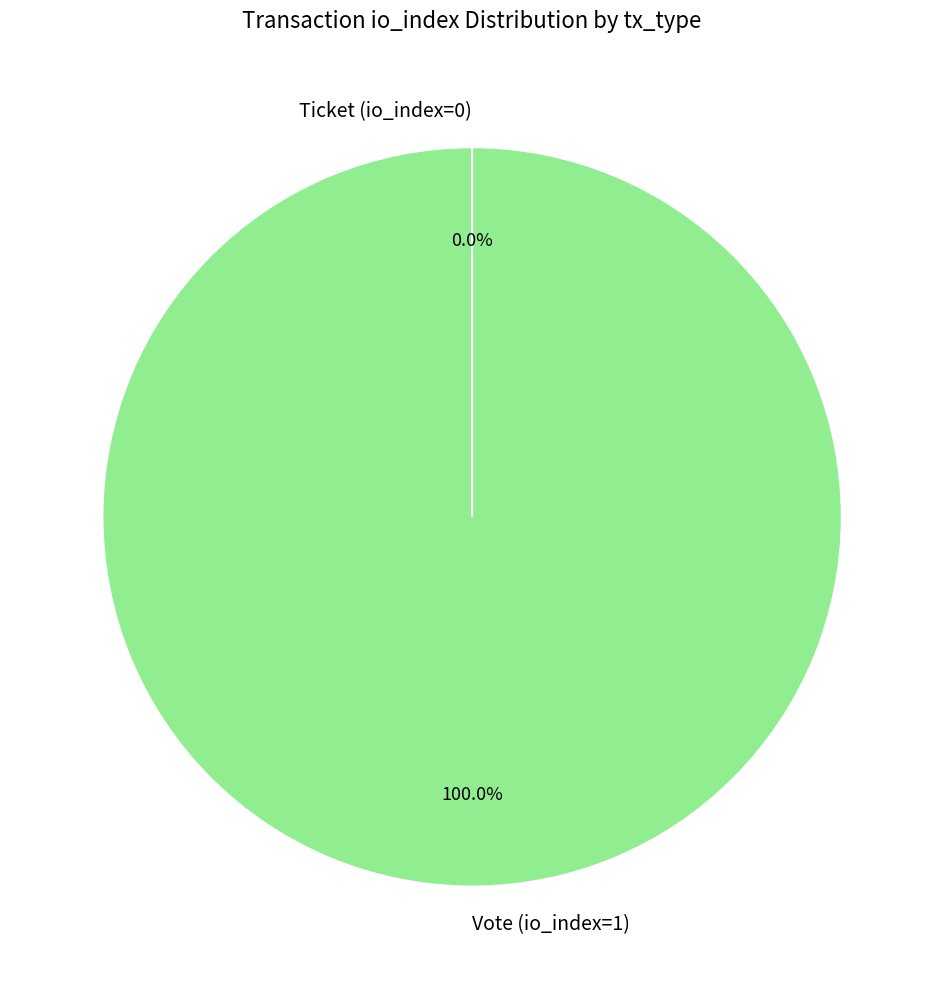

How many slices are in this pie chart?

2